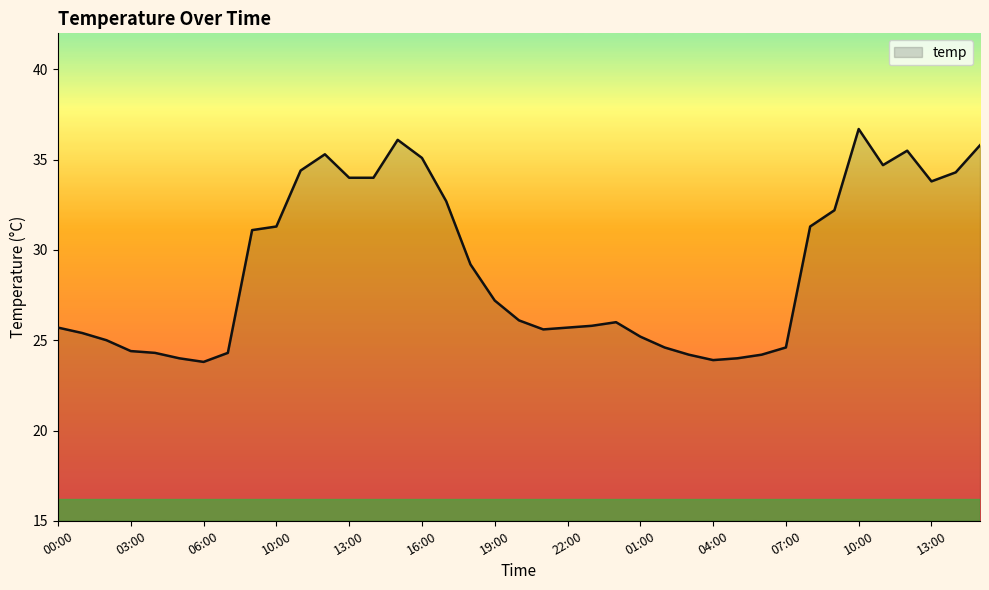

What is the minimum value shown in the chart?

23.8